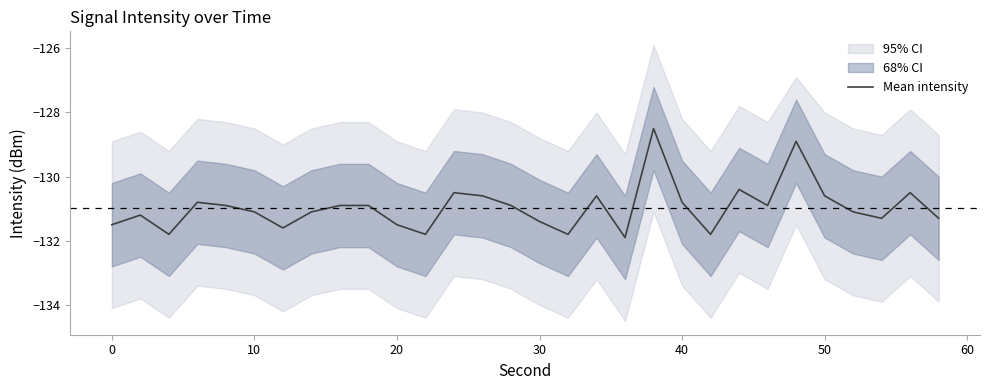

Reading right to left, extract all data points from this chart.

-131.3	-130.5	-131.3	-131.1	-130.6	-128.9	-130.9	-130.4	-131.8	-130.8	-128.5	-131.9	-130.6	-131.8	-131.4	-130.9	-130.6	-130.5	-131.8	-131.5	-130.9	-130.9	-131.1	-131.6	-131.1	-130.9	-130.8	-131.8	-131.2	-131.5